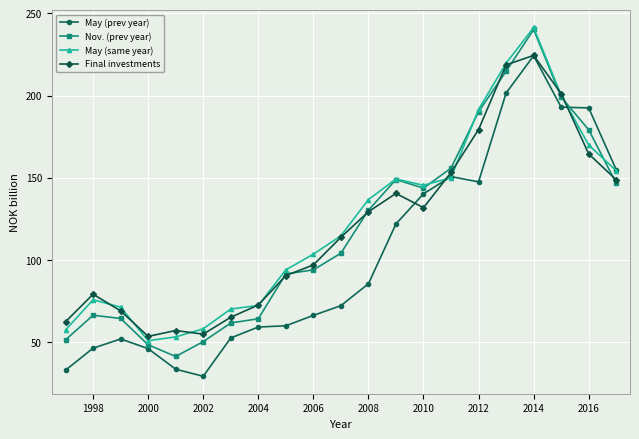

What is the value of the May (prev year) point at the 21st from the left?

154.9